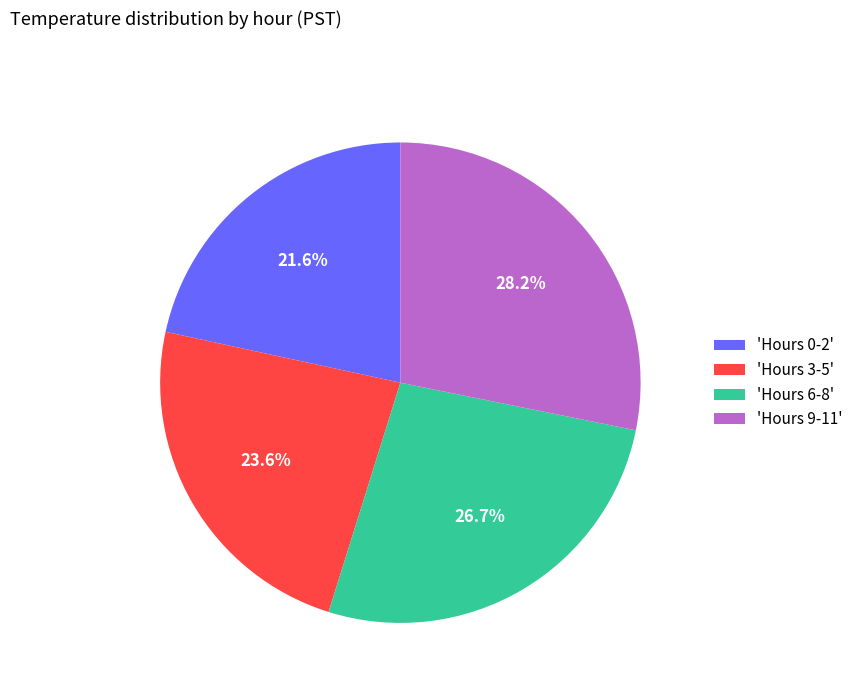

Is there a majority slice in this chart?

No